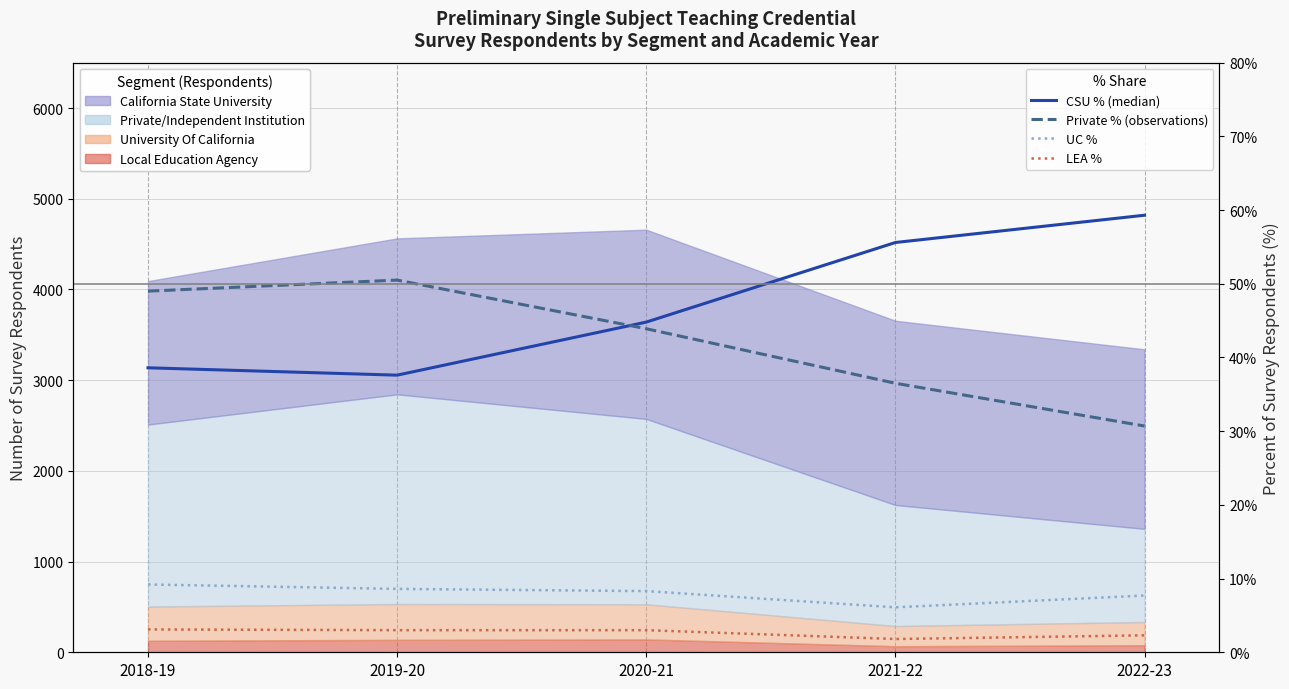

Reading left to right, transcribe all the data shown in this chart.

CSU % (median): 38.6	37.6	44.8	55.6	59.3
Private % (observations): 49.0	50.5	43.9	36.5	30.7
UC %: 9.2	8.6	8.3	6.1	7.7
LEA %: 3.1	3.0	3.0	1.8	2.3